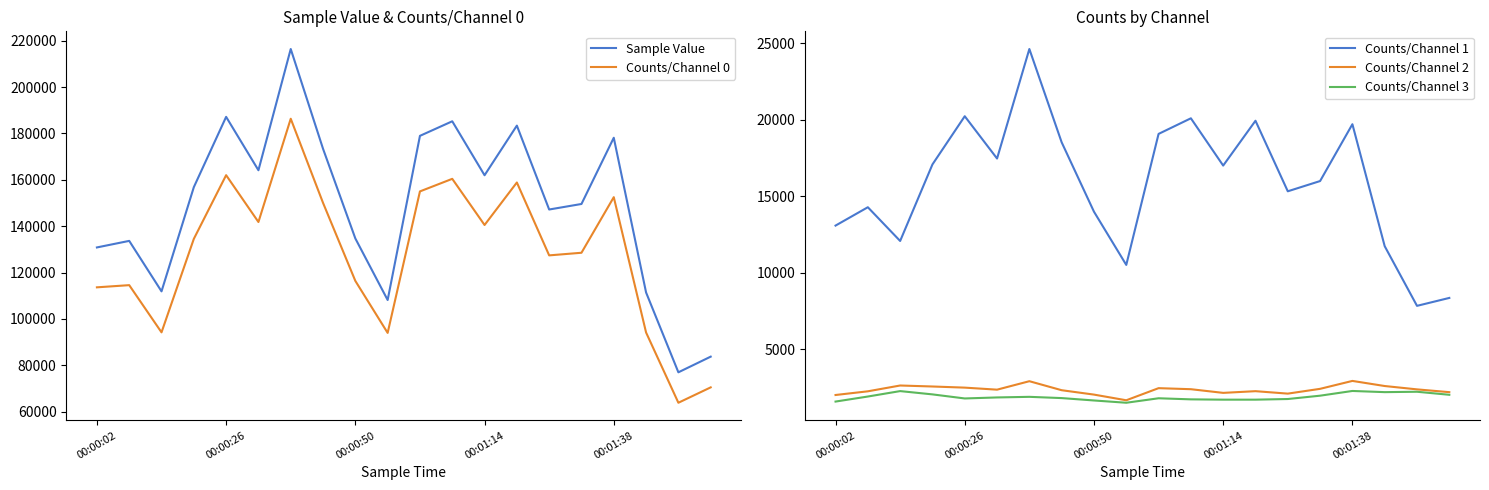

True or false: Counts/Channel 2 has more than 1 points higher than both neighbors.

True